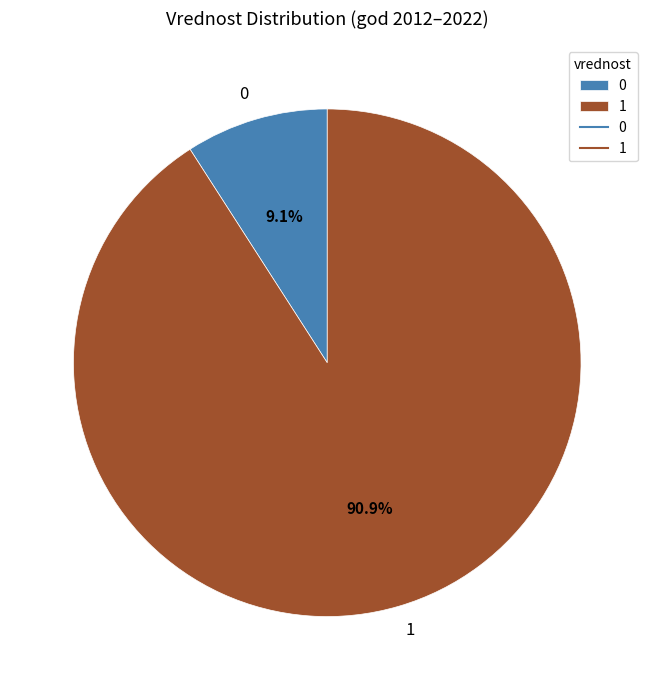

Rank the categories by value from highest to lowest.

1, 0